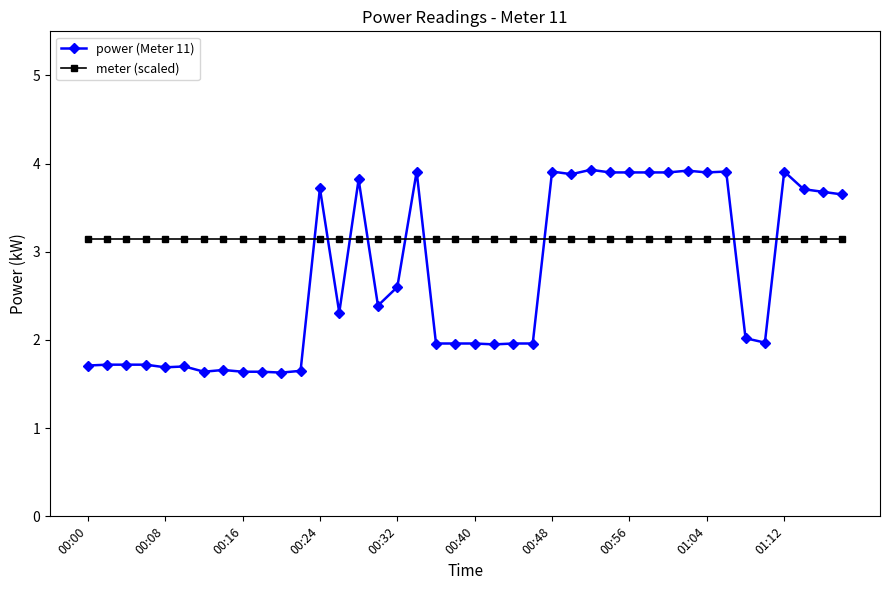

How many intersections are there between power (Meter 11) and meter (scaled)?

9